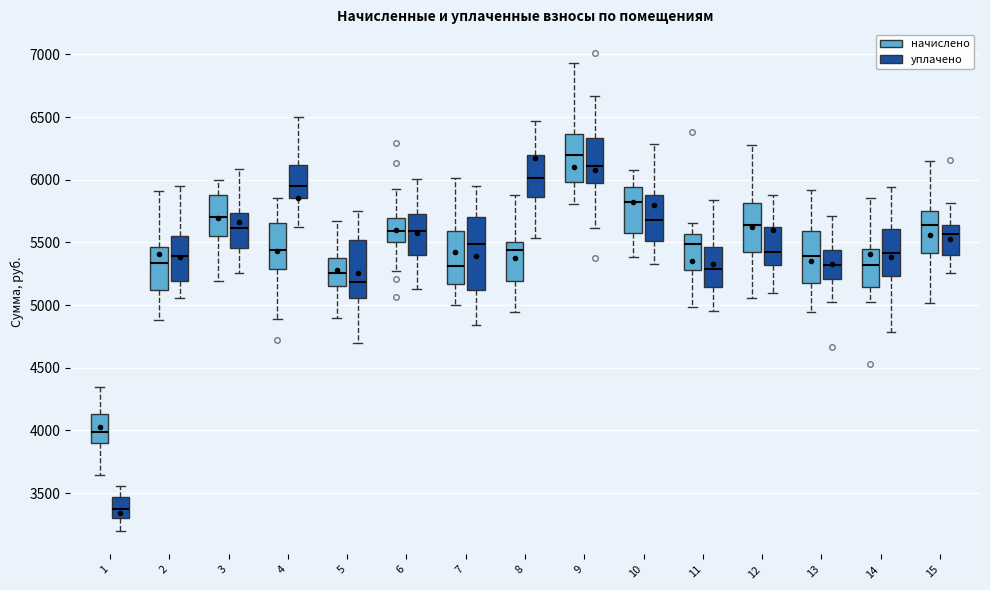

Reading left to right, read every box against the y-axis: the position of its median line, the range the box covers, and the ends of its whiskers. The values are not printed on the chart, so give them approximately, as read against the axis.

1 (начислено): median 4000, box 3900 to 4150, whiskers 3650 to 4350
1 (уплачено): median 3400, box 3300 to 3450, whiskers 3200 to 3550
2 (начислено): median 5350, box 5100 to 5450, whiskers 4900 to 5900
2 (уплачено): median 5400, box 5200 to 5550, whiskers 5050 to 5950
3 (начислено): median 5700, box 5550 to 5900, whiskers 5200 to 6000
3 (уплачено): median 5600, box 5450 to 5750, whiskers 5250 to 6100
4 (начислено): median 5450, box 5300 to 5650, whiskers 4900 to 5850
4 (уплачено): median 5950, box 5850 to 6100, whiskers 5600 to 6500
5 (начислено): median 5250, box 5150 to 5350, whiskers 4900 to 5650
5 (уплачено): median 5200, box 5050 to 5500, whiskers 4700 to 5750
6 (начислено): median 5600, box 5500 to 5700, whiskers 5300 to 5900
6 (уплачено): median 5600, box 5400 to 5750, whiskers 5150 to 6000
7 (начислено): median 5300, box 5150 to 5600, whiskers 5000 to 6000
7 (уплачено): median 5500, box 5100 to 5700, whiskers 4850 to 5950
8 (начислено): median 5450, box 5200 to 5500, whiskers 4950 to 5900
8 (уплачено): median 6000, box 5850 to 6200, whiskers 5550 to 6450
9 (начислено): median 6200, box 6000 to 6350, whiskers 5800 to 6950
9 (уплачено): median 6100, box 5950 to 6350, whiskers 5600 to 6650
10 (начислено): median 5800, box 5550 to 5950, whiskers 5400 to 6050
10 (уплачено): median 5700, box 5500 to 5900, whiskers 5350 to 6300
11 (начислено): median 5500, box 5300 to 5550, whiskers 5000 to 5650
11 (уплачено): median 5300, box 5150 to 5450, whiskers 4950 to 5850
12 (начислено): median 5650, box 5400 to 5800, whiskers 5050 to 6300
12 (уплачено): median 5450, box 5300 to 5650, whiskers 5100 to 5900
13 (начислено): median 5400, box 5150 to 5600, whiskers 4950 to 5900
13 (уплачено): median 5300, box 5200 to 5450, whiskers 5050 to 5700
14 (начислено): median 5300, box 5150 to 5450, whiskers 5000 to 5850
14 (уплачено): median 5400, box 5250 to 5600, whiskers 4800 to 5950
15 (начислено): median 5650, box 5400 to 5750, whiskers 5000 to 6150
15 (уплачено): median 5550, box 5400 to 5650, whiskers 5250 to 5800